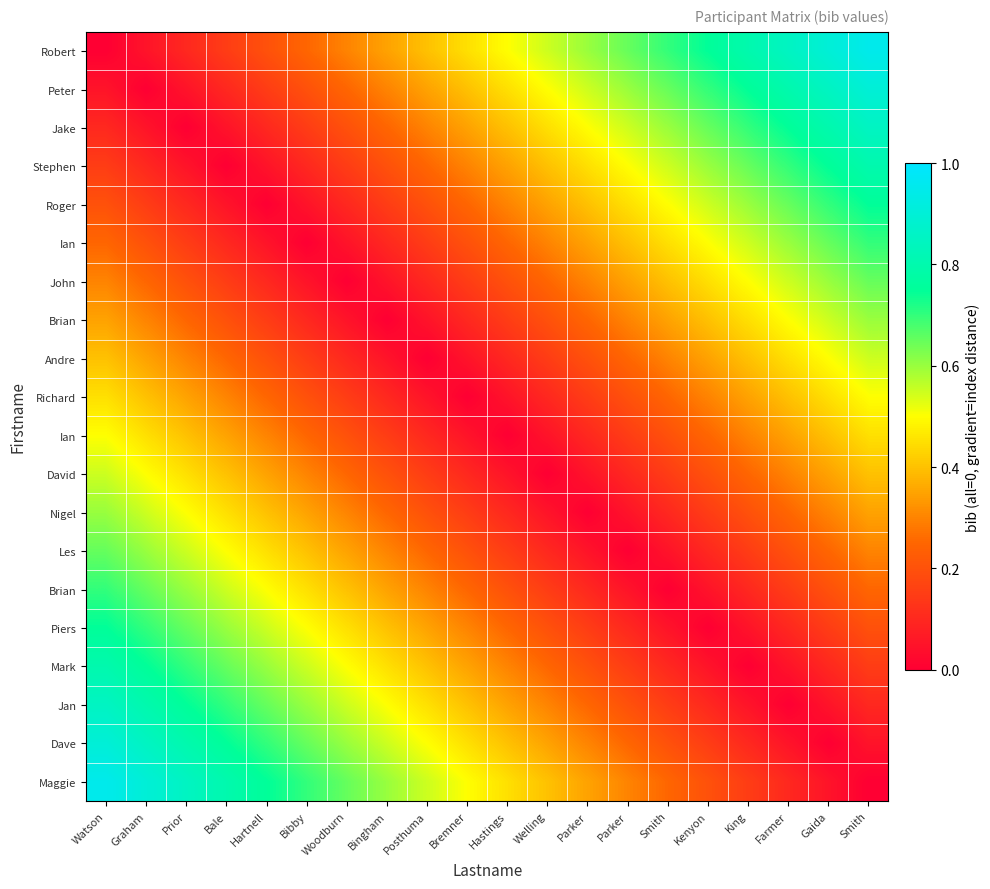

At which category is the sum across all series the highest?

Watson